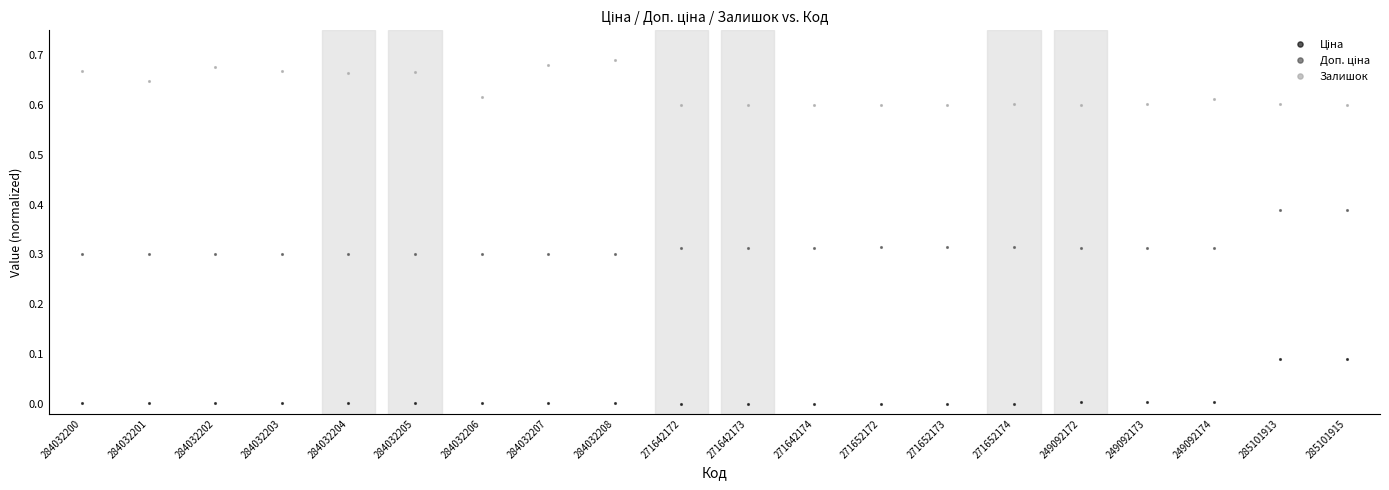

What position from the left is 271642172?

10